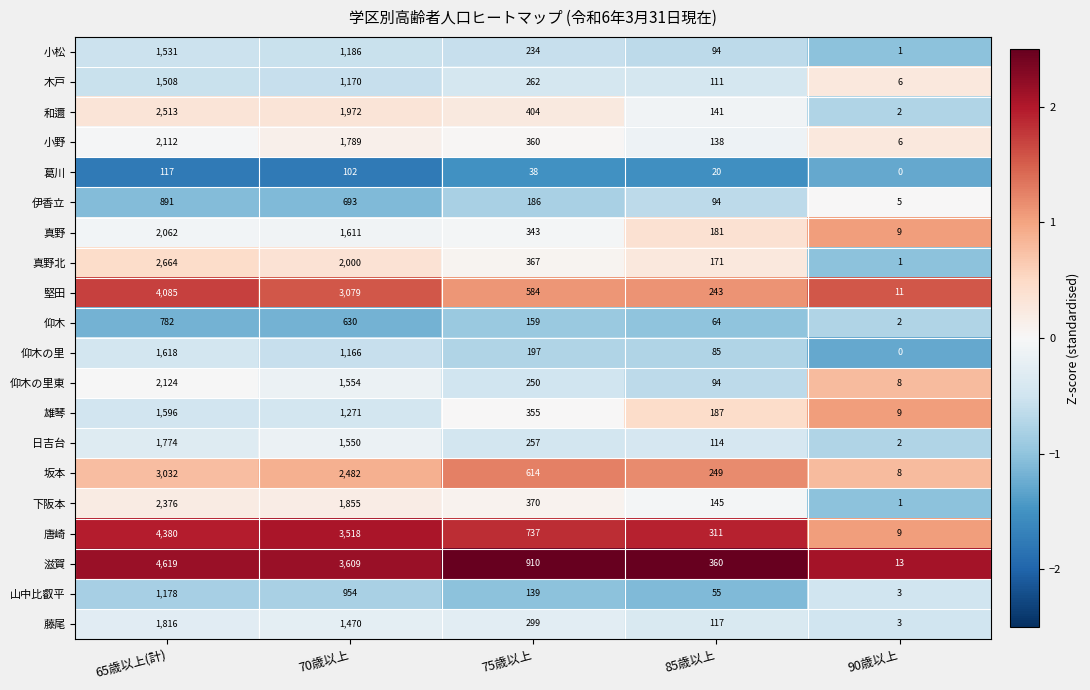

List the series in order of their peak value, highest first.

滋賀, 唐崎, 堅田, 坂本, 真野北, 和邇, 下阪本, 仰木の里東, 小野, 真野, 藤尾, 日吉台, 仰木の里, 雄琴, 小松, 木戸, 山中比叡平, 伊香立, 仰木, 葛川